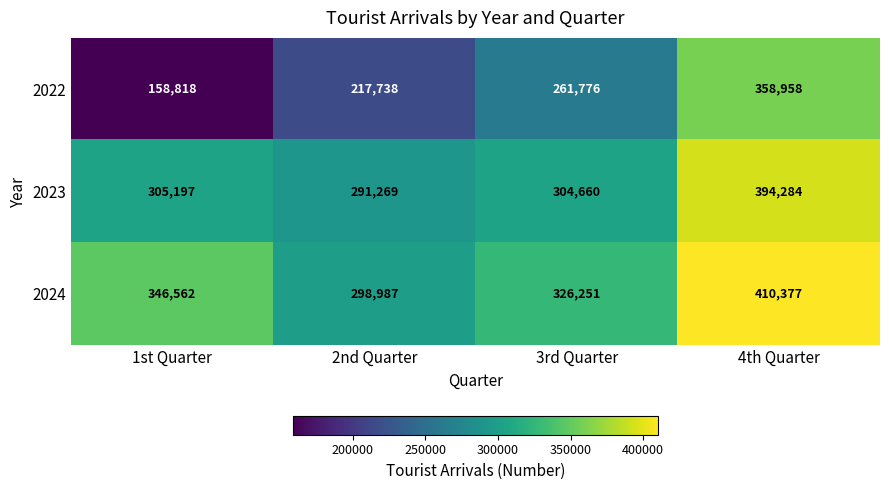

How many categories are shown in the chart?

4